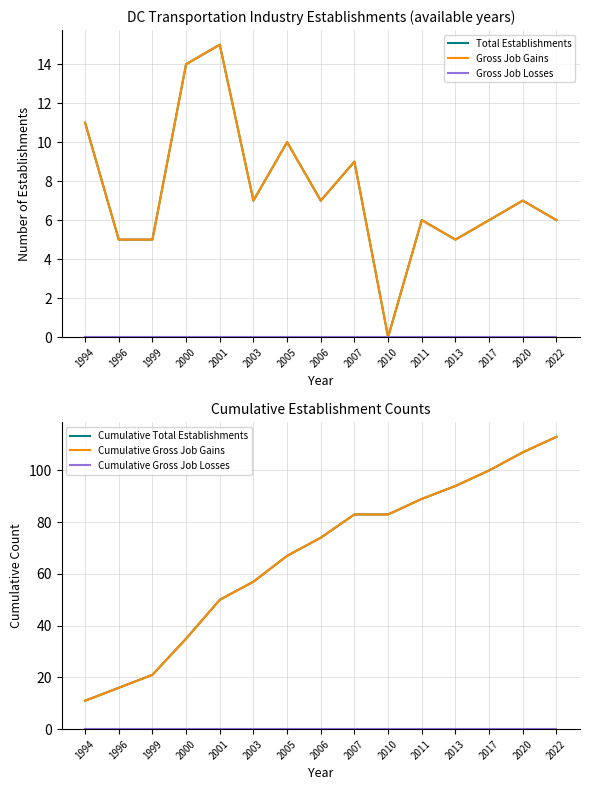

Which series has the largest range (max minus min)?

Cumulative Total Establishments